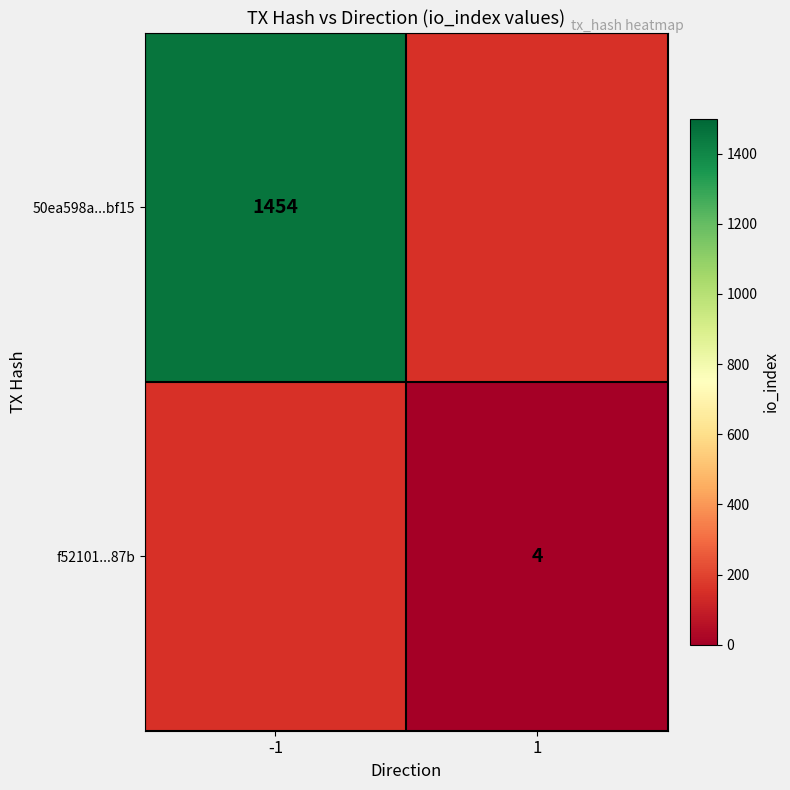

The f52101...87b series shows 4 at 1. True or false?

True